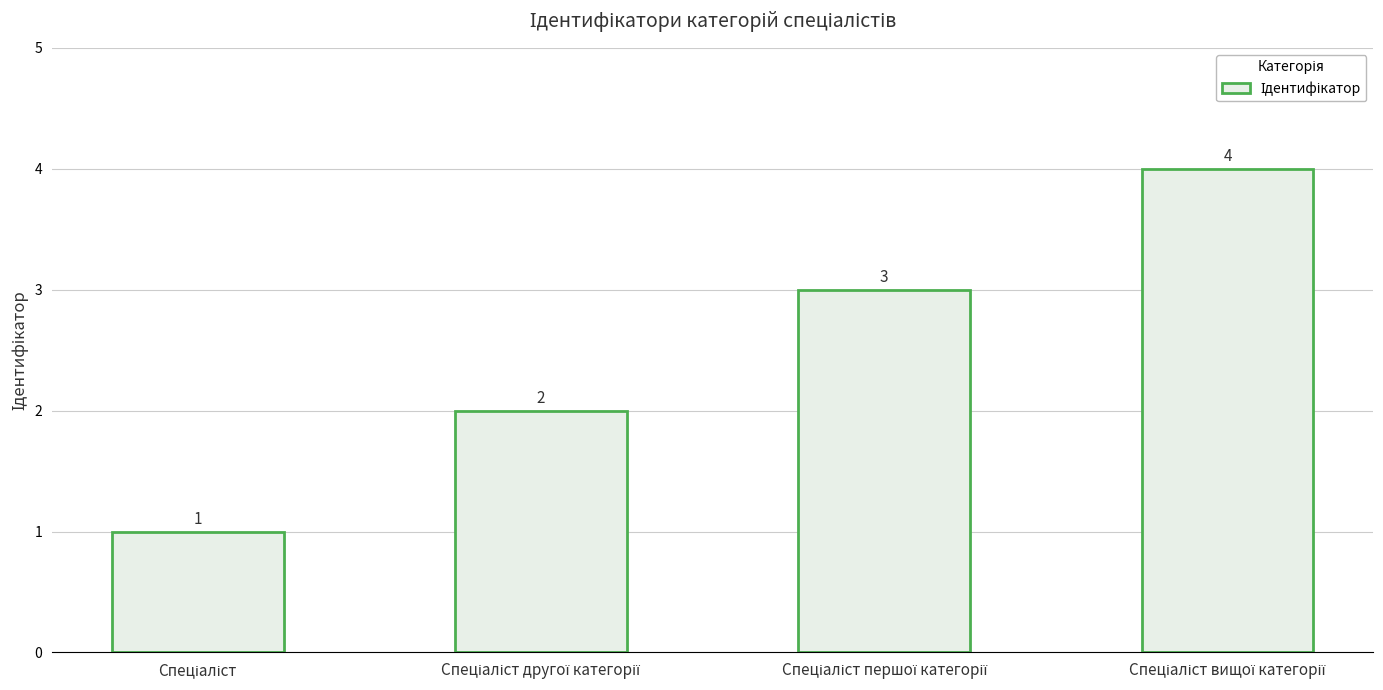

How many values are between 2 and 4?

3